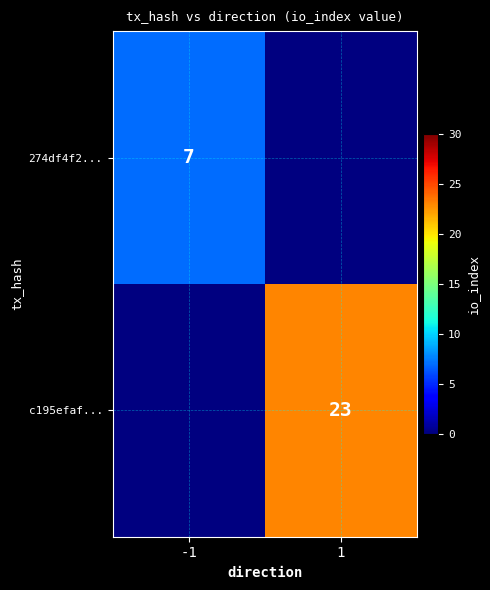

Count the number of categories in the chart.

2